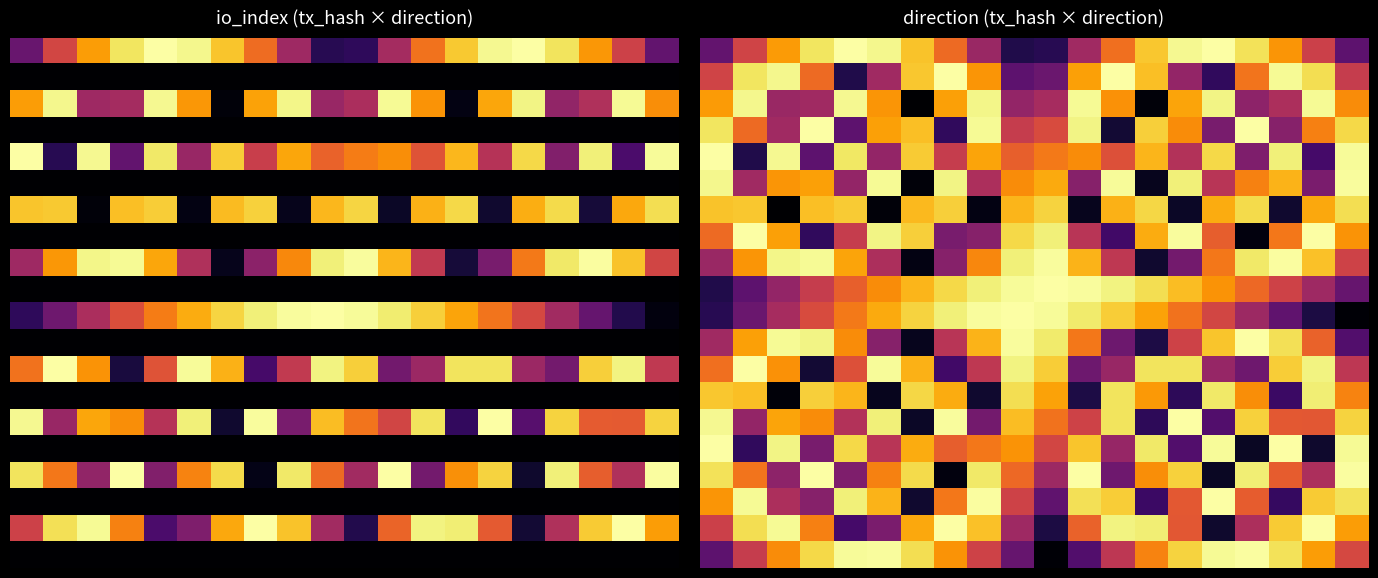

What is the maximum value shown in the chart?

1.0